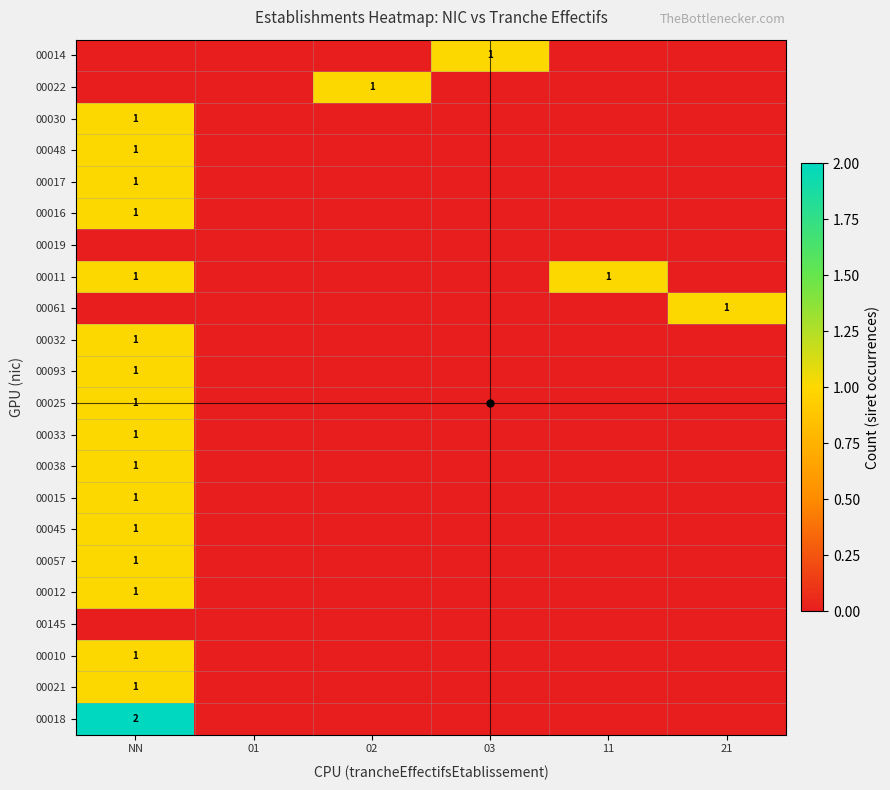

Is it true that 00061 equals 0 at NN?

True